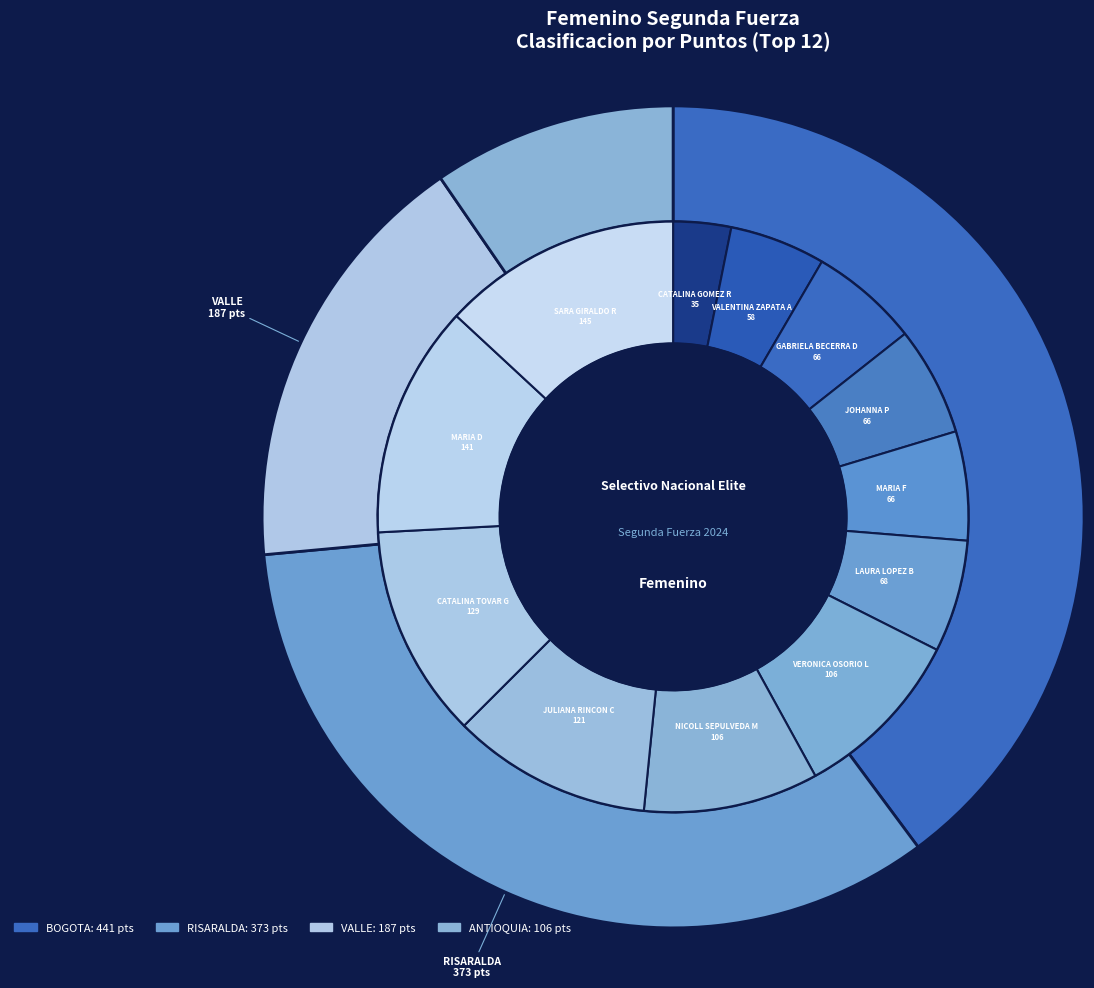

To the nearest percent, what is the average slice percentage?

8%